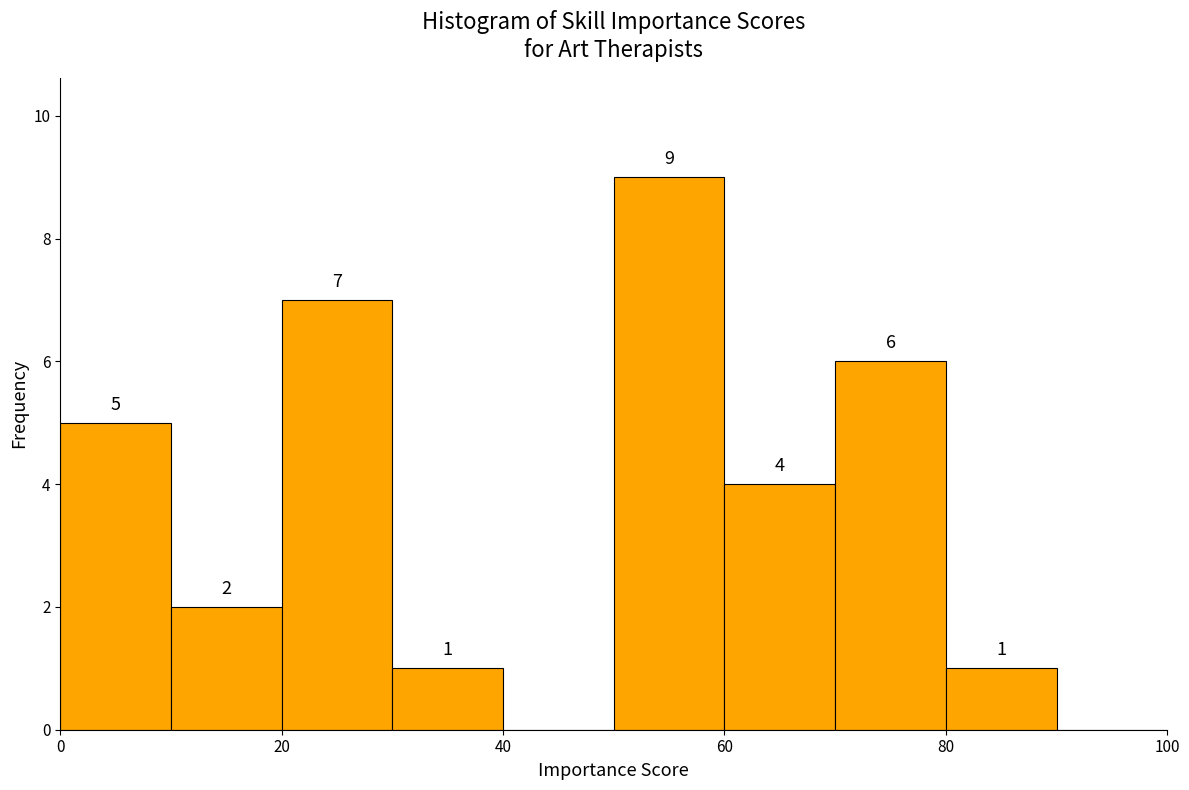

Which range on the x-axis has the tallest bar?

50 to 60